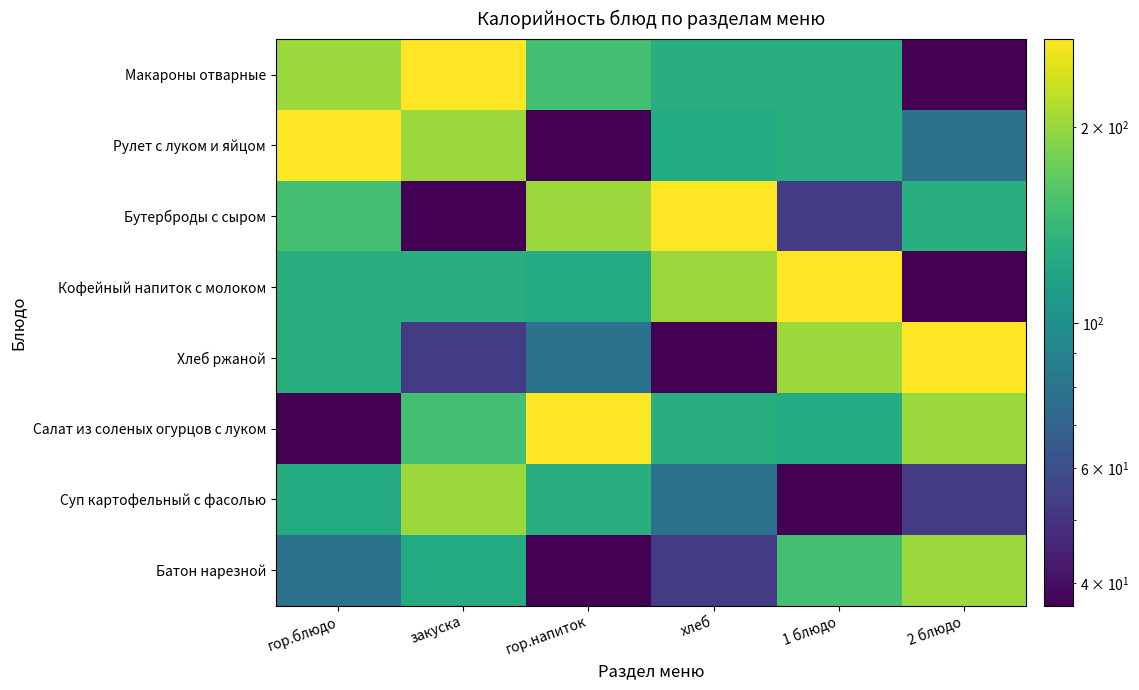

What is the smallest value displayed?

37.0